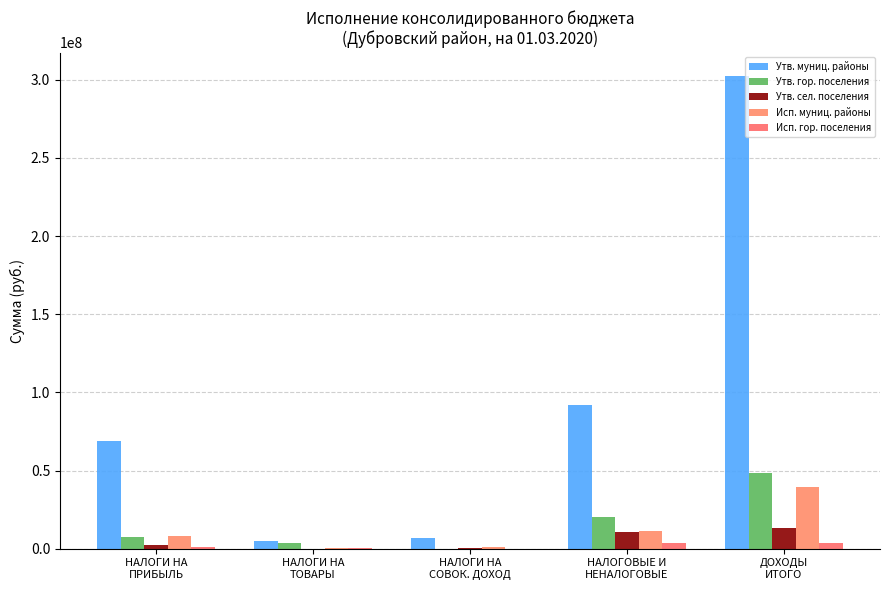

At НАЛОГИ НА
СОВОК. ДОХОД, list the series in order from smallest to largest.

Исп. гор. поселения, Утв. гор. поселения, Утв. сел. поселения, Исп. муниц. районы, Утв. муниц. районы